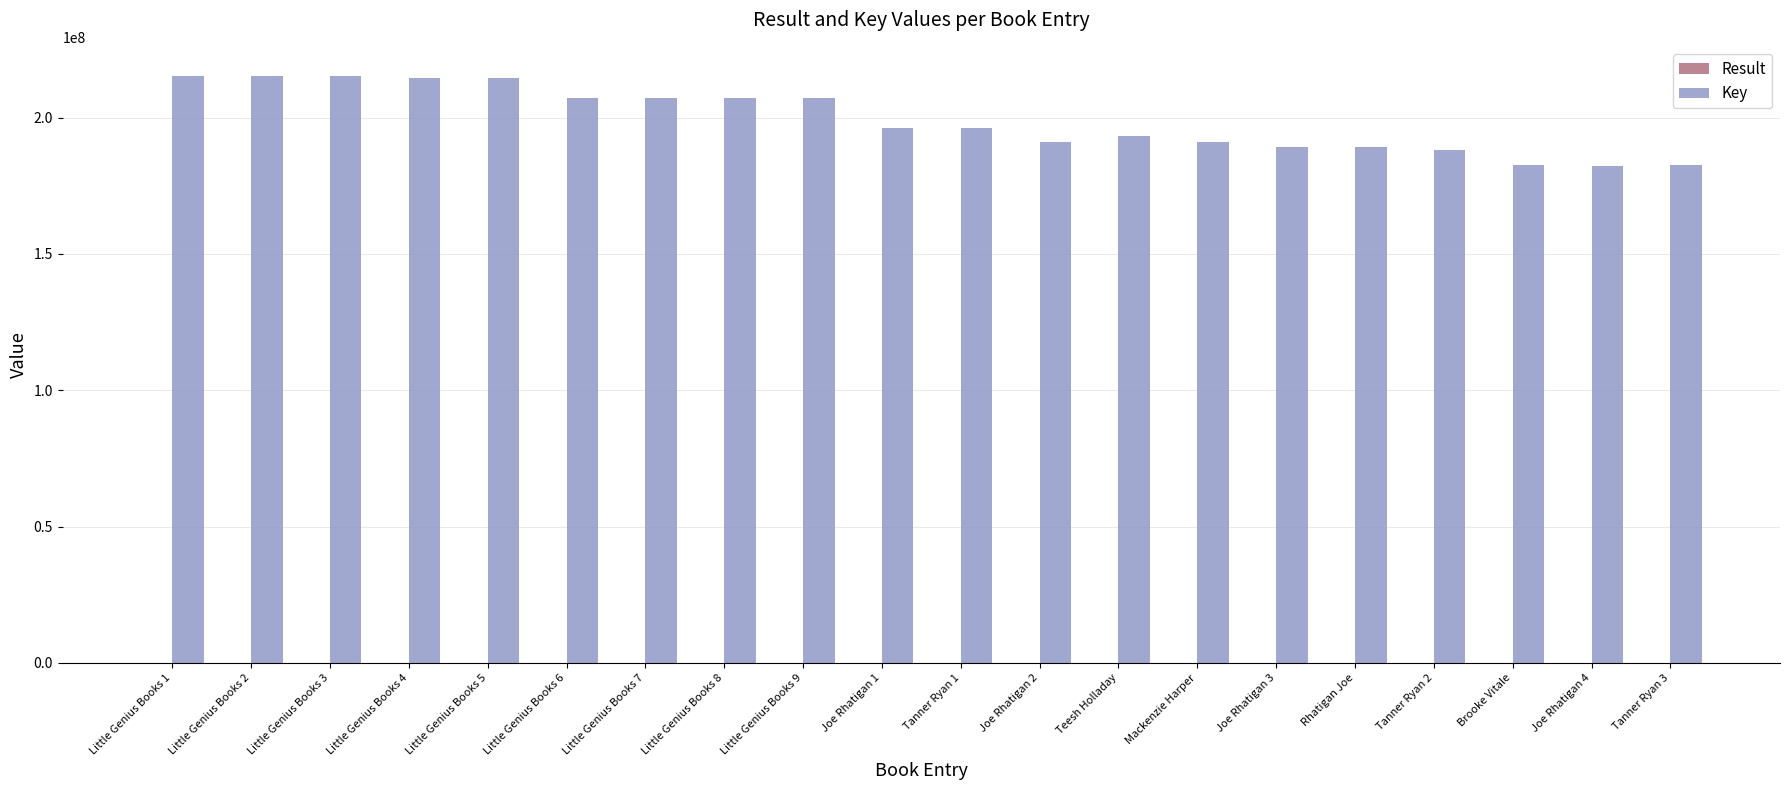

How many distinct data groups are displayed?

2